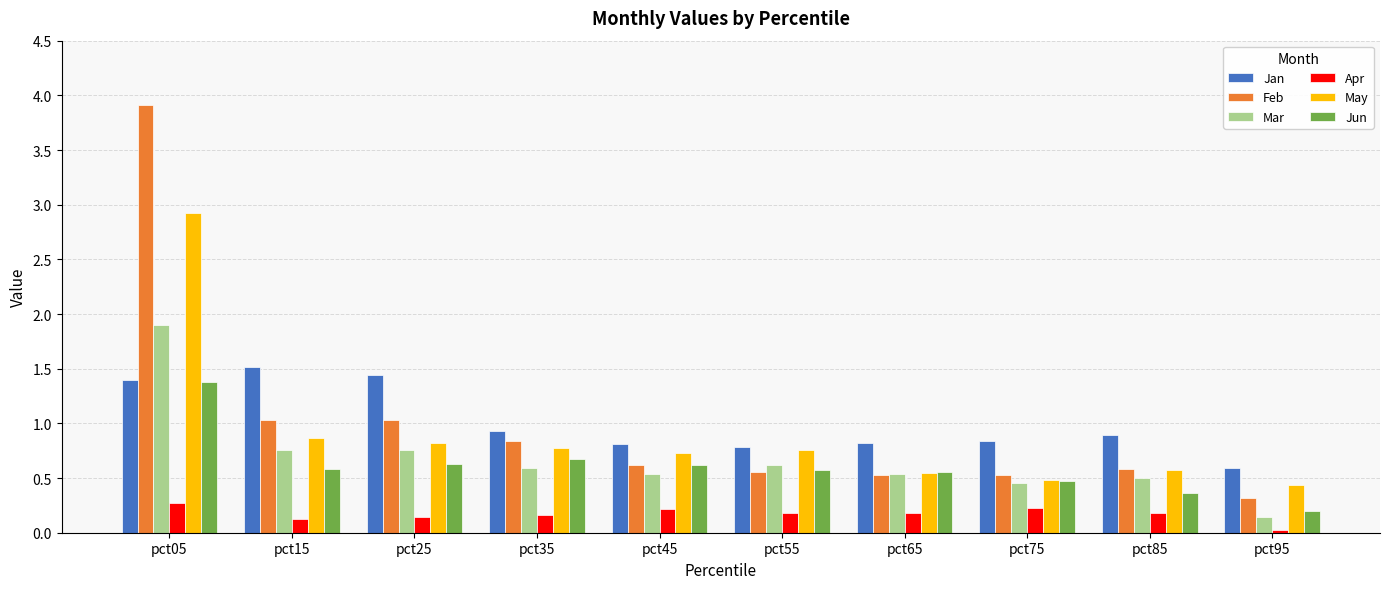

Which series changed the most between pct65 and pct85?

Jun